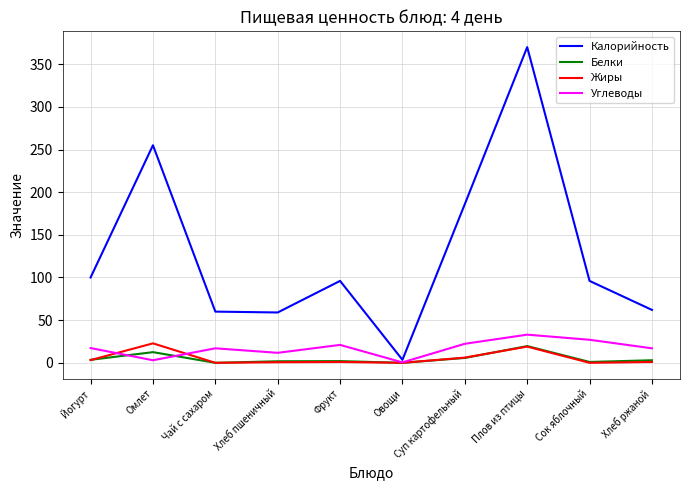

The Калорийность series shows 164.9 at Плов из птицы. True or false?

False